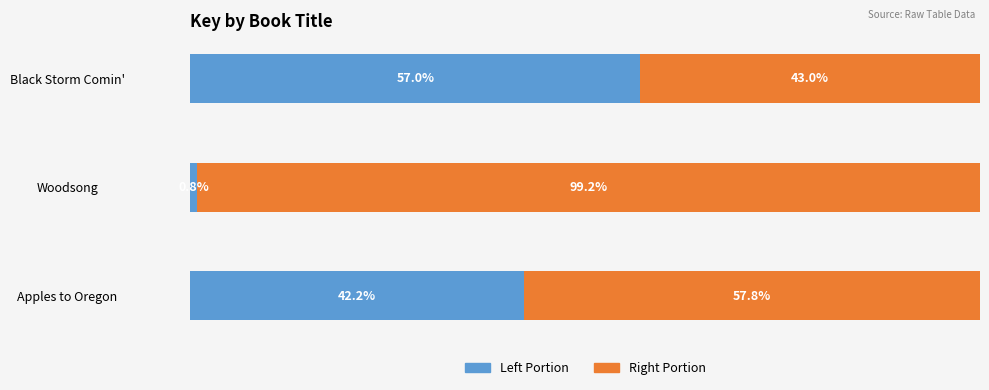

At which label is Left Portion closest to 28?

Apples to Oregon